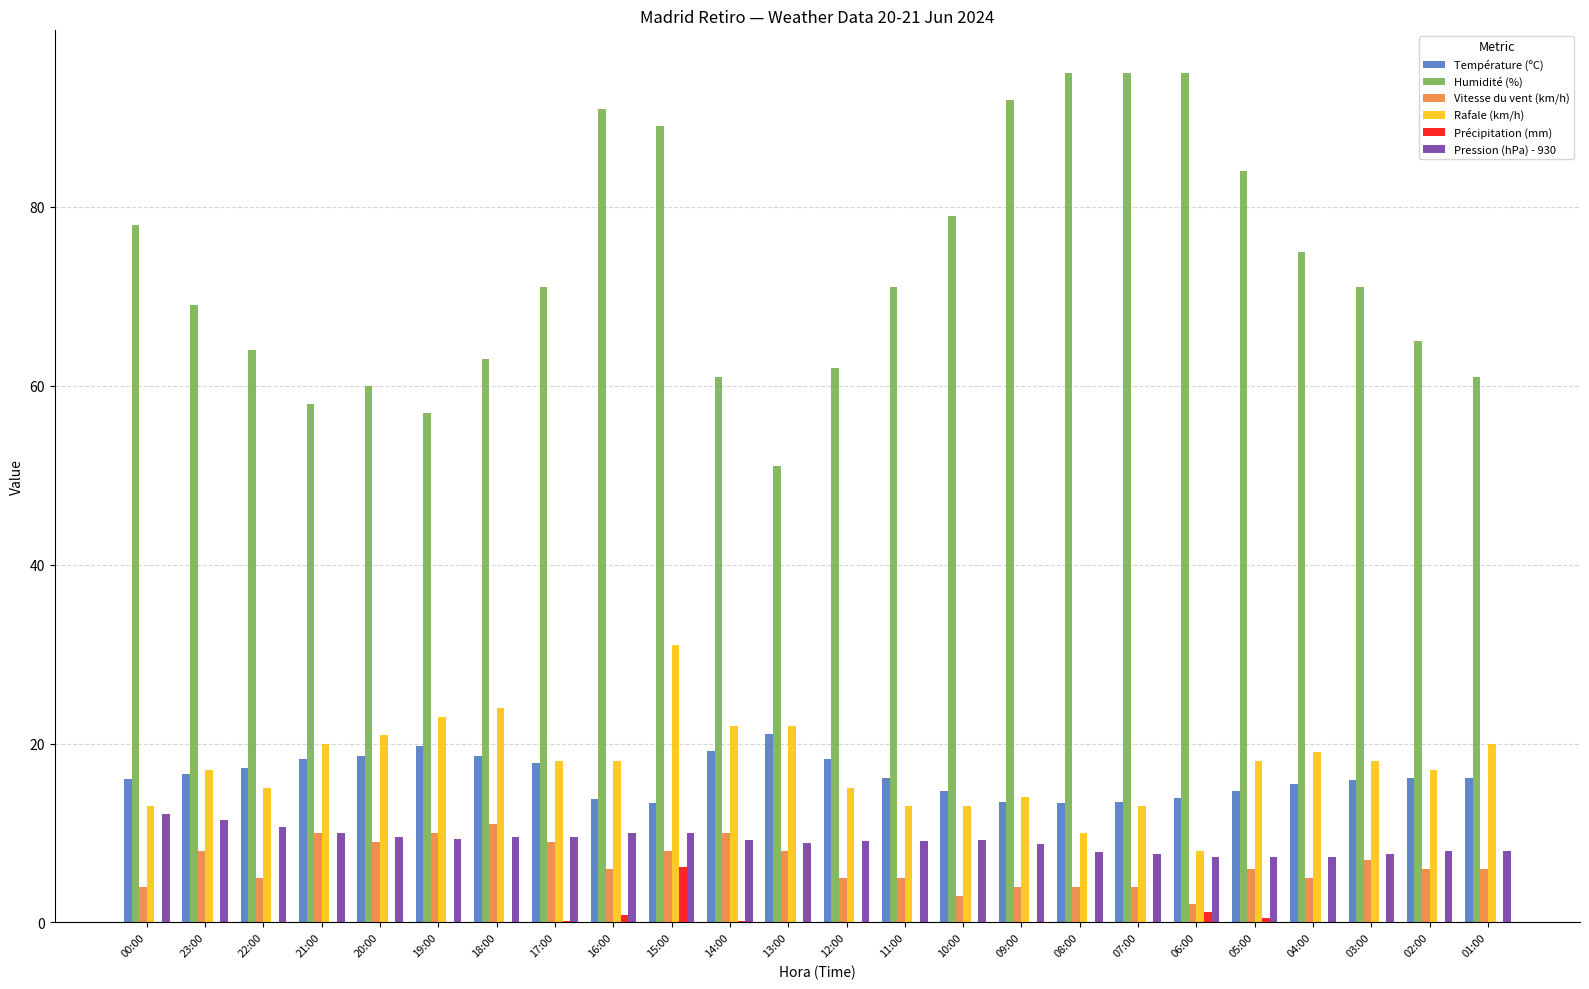

What is the sum of the Pression (hPa) - 930 values at 21:00 and 11:00?

19.1